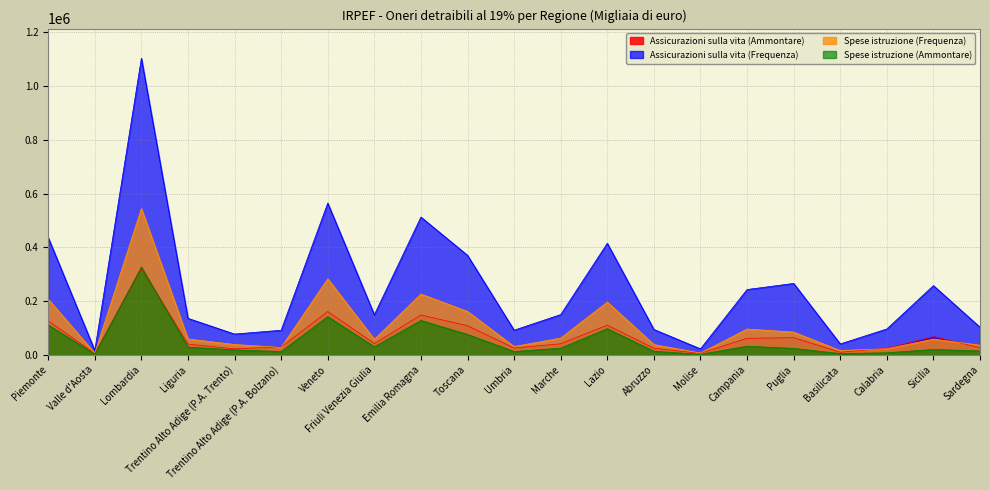

In Spese istruzione (Ammontare), how many points are lower than both neighbors (excluding endpoints)?

6